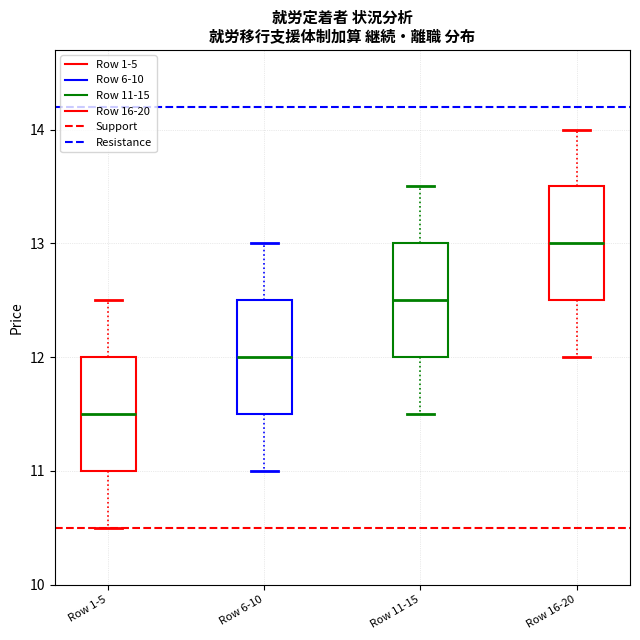

Reading left to right, transcribe this box plot: for each box, give where its median line is, the range the box spans, and where its two whiskers end, as read against the y-axis. The values are not printed on the chart, so give them approximately, as read against the axis.

Row 1-5: median 11.5, box 11.0 to 12.0, whiskers 10.5 to 12.5
Row 6-10: median 12.0, box 11.5 to 12.5, whiskers 11.0 to 13.0
Row 11-15: median 12.5, box 12.0 to 13.0, whiskers 11.5 to 13.5
Row 16-20: median 13.0, box 12.5 to 13.5, whiskers 12.0 to 14.0